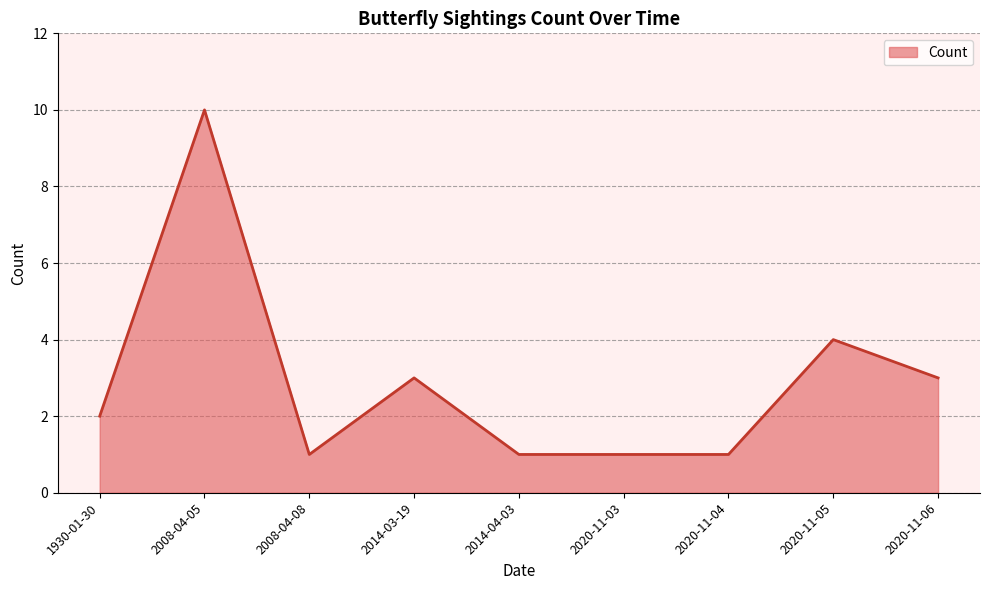

Which category has the highest value across all series?

2008-04-05